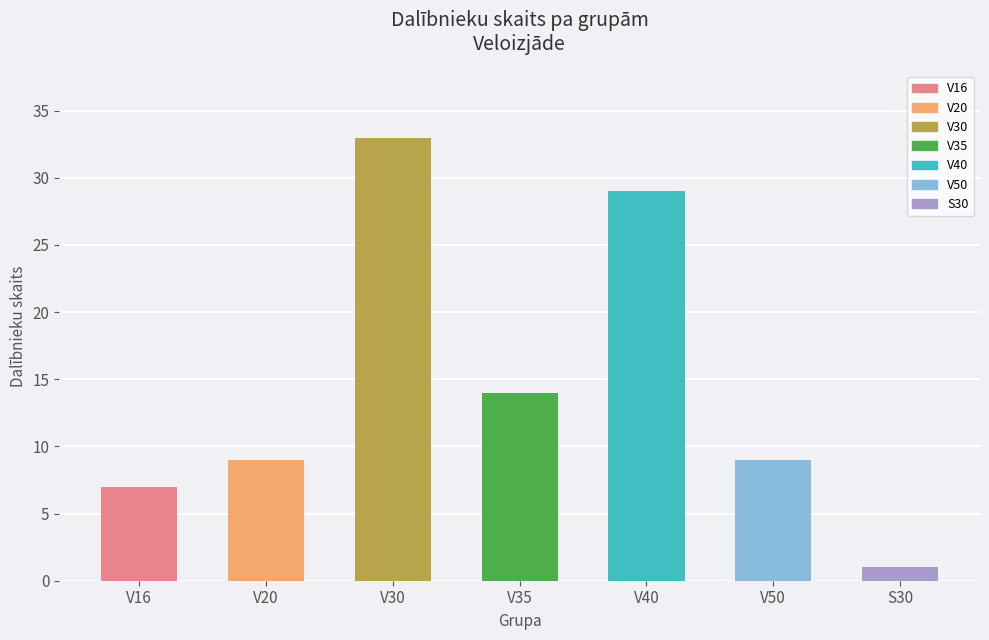

Reading left to right, extract all data points from this chart.

7	9	33	14	29	9	1